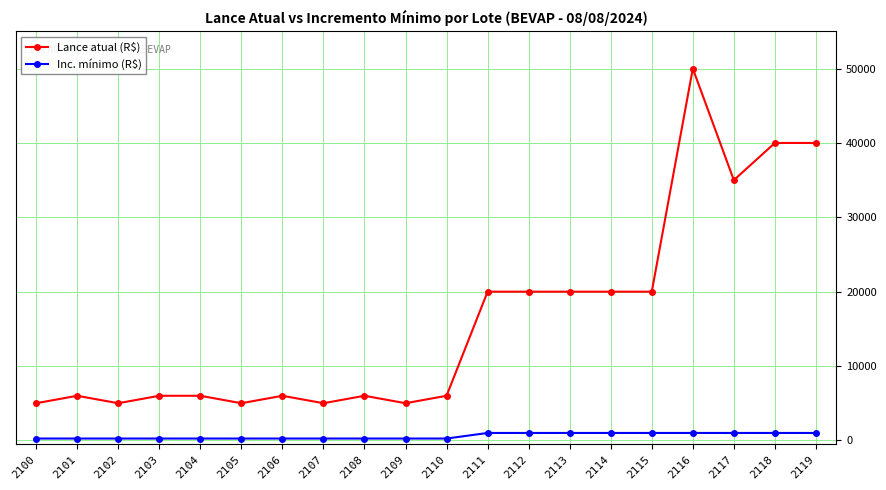

Which series has the largest range (max minus min)?

Lance atual (R$)